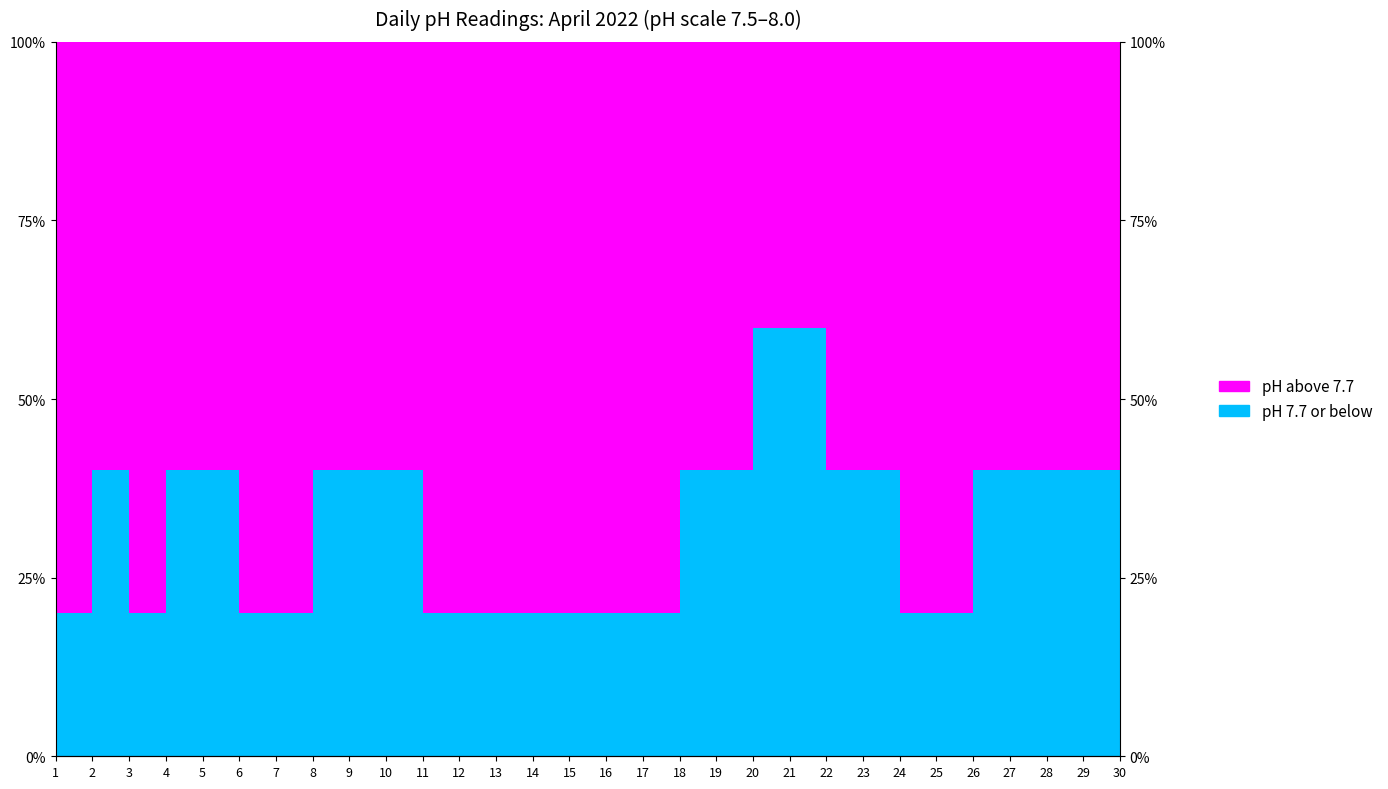

At which label does the data first exceed 40?

2